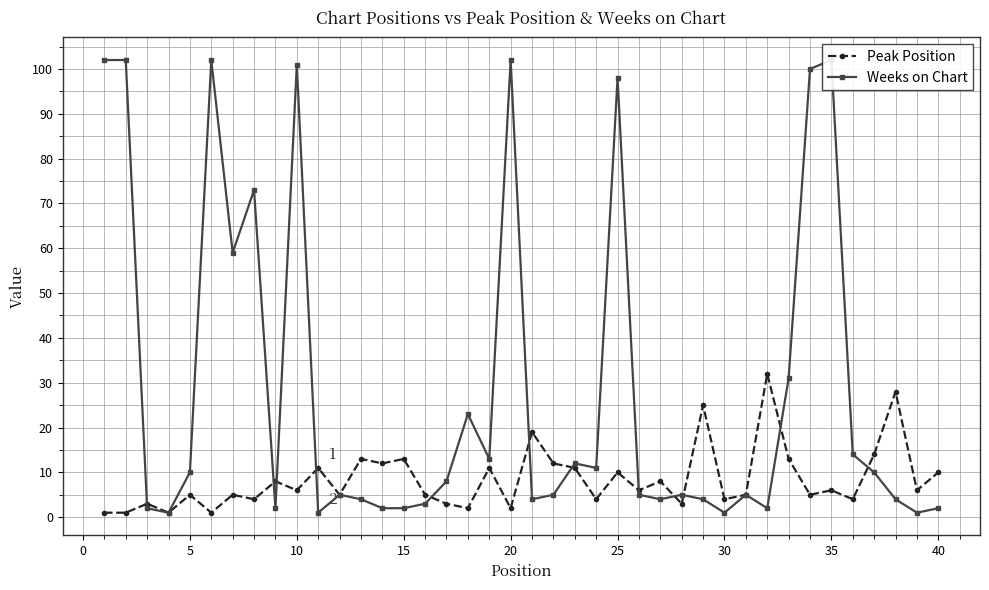

True or false: Peak Position has more than 0 points higher than both neighbors.

True